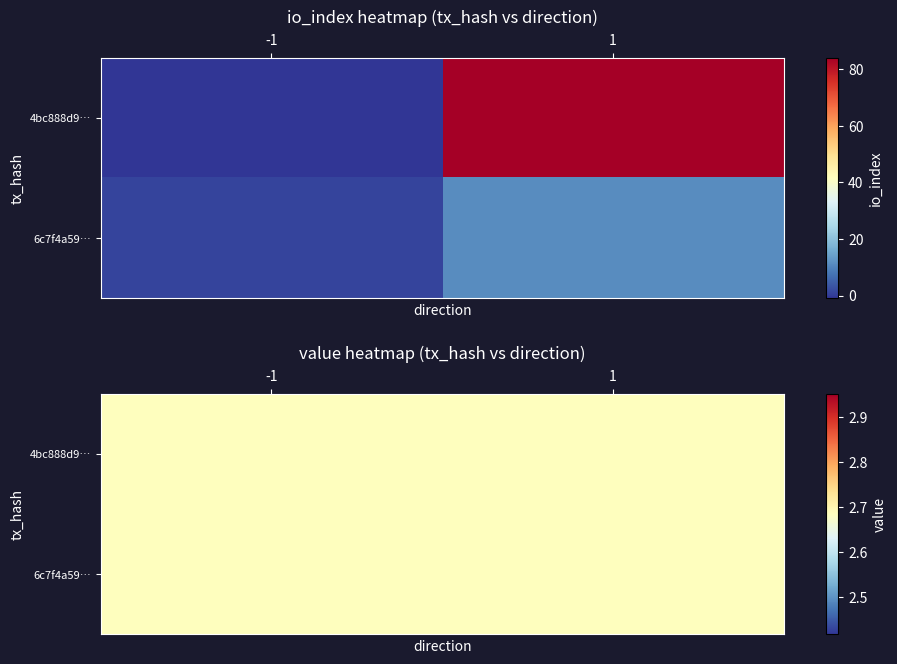

At how many categories does at least one series exceed 79?

1